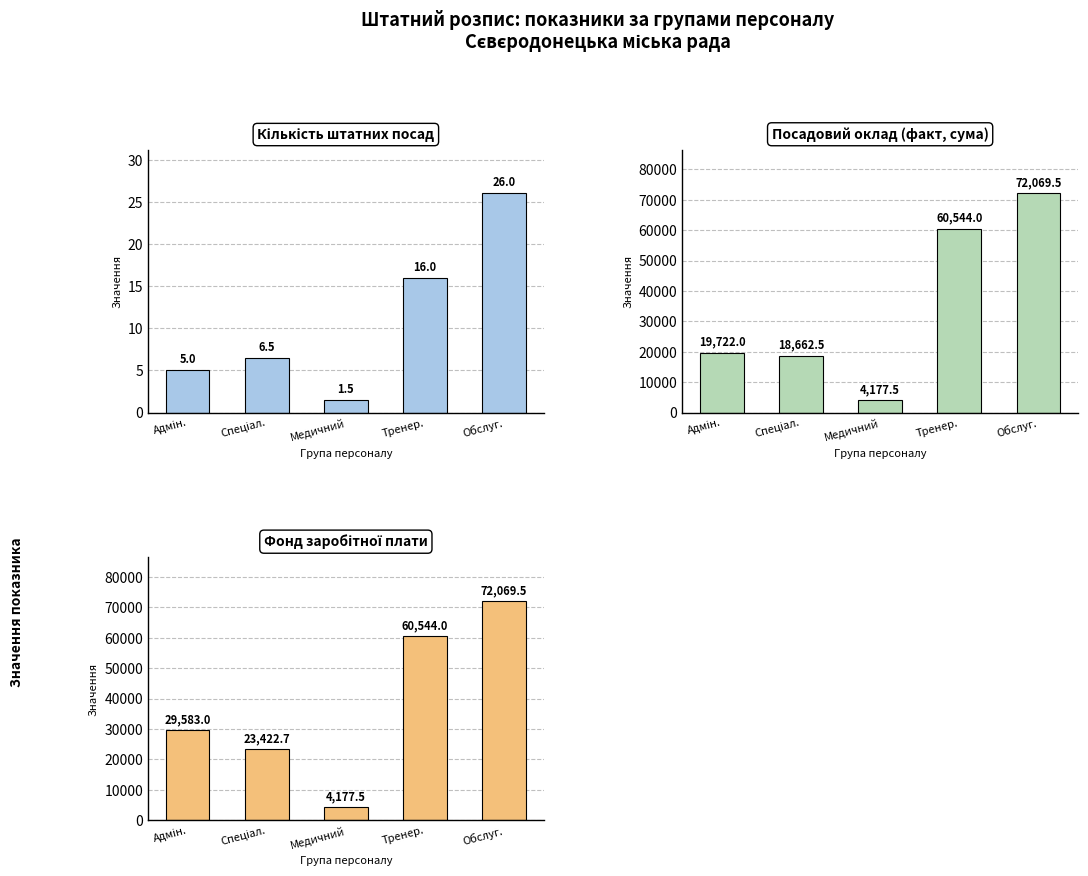

Reading left to right, extract all data points from this chart.

Кількість штатних посад: 5.0	6.5	1.5	16.0	26.0
Посадовий оклад (факт, сума): 19722.0	18662.5	4177.5	60544.0	72069.5
Фонд заробітної плати: 29583.0	23422.7	4177.5	60544.0	72069.5